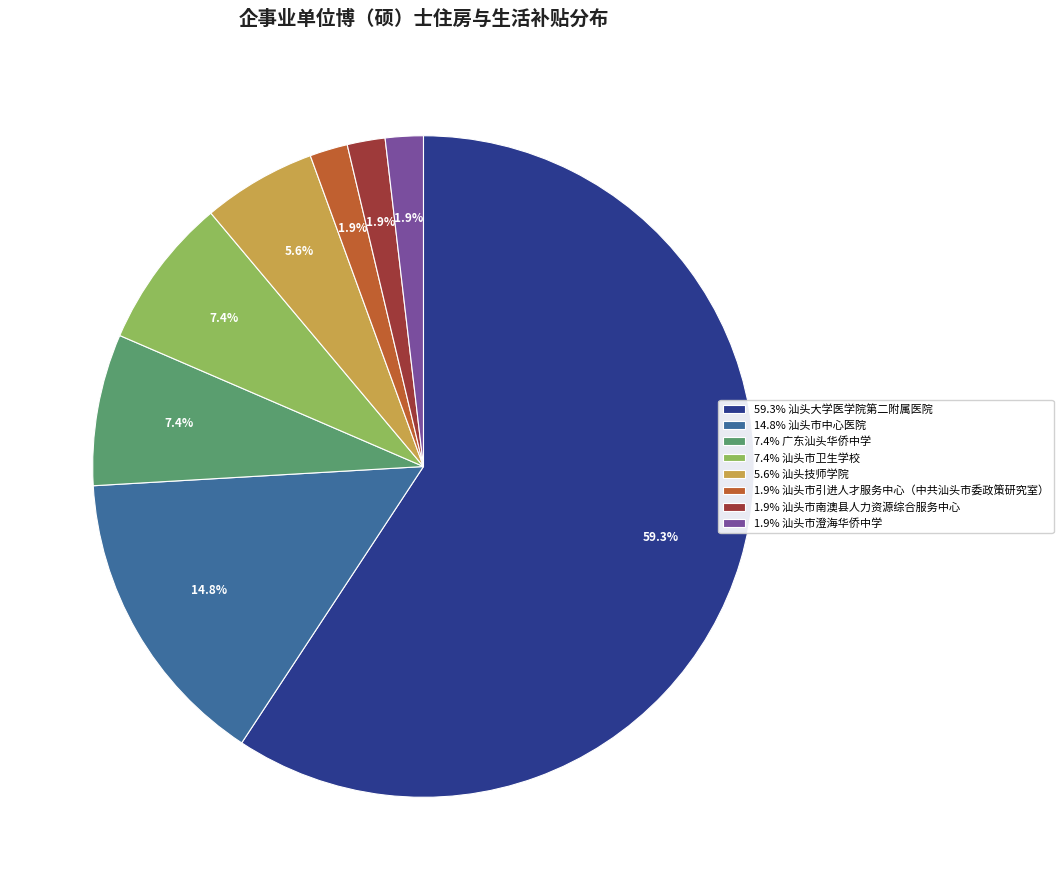

What percentage is NOT represented by 5.6% 汕头技师学院?

94.4%